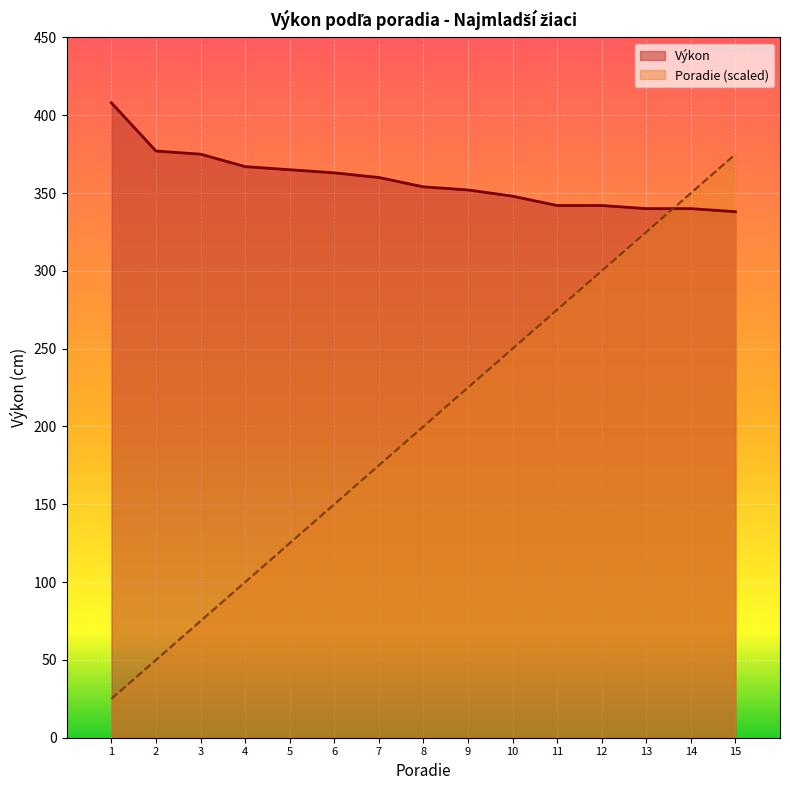

Reading left to right, transcribe all the data shown in this chart.

Výkon: 408	377	375	367	365	363	360	354	352	348	342	342	340	340	338
Poradie: 25	50	75	100	125	150	175	200	225	250	275	300	325	350	375